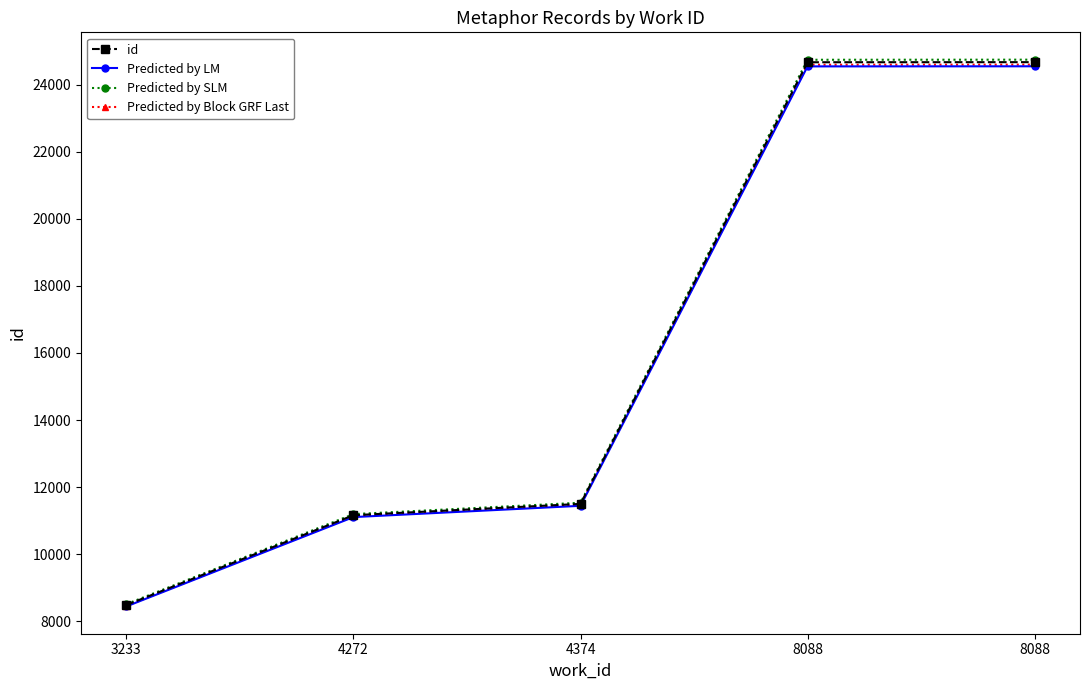

At which category is the sum across all series the highest?

8088